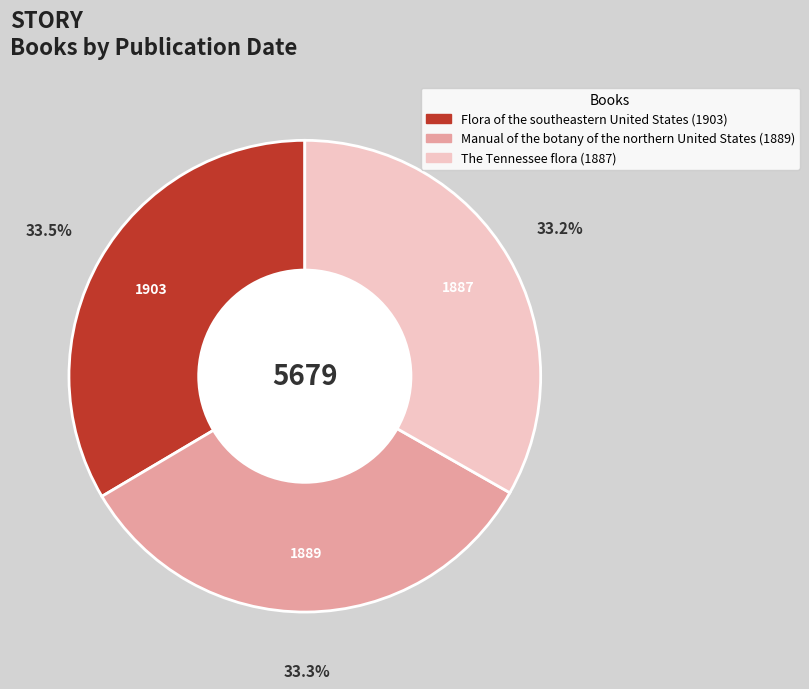

To the nearest percent, what is the average slice percentage?

33%